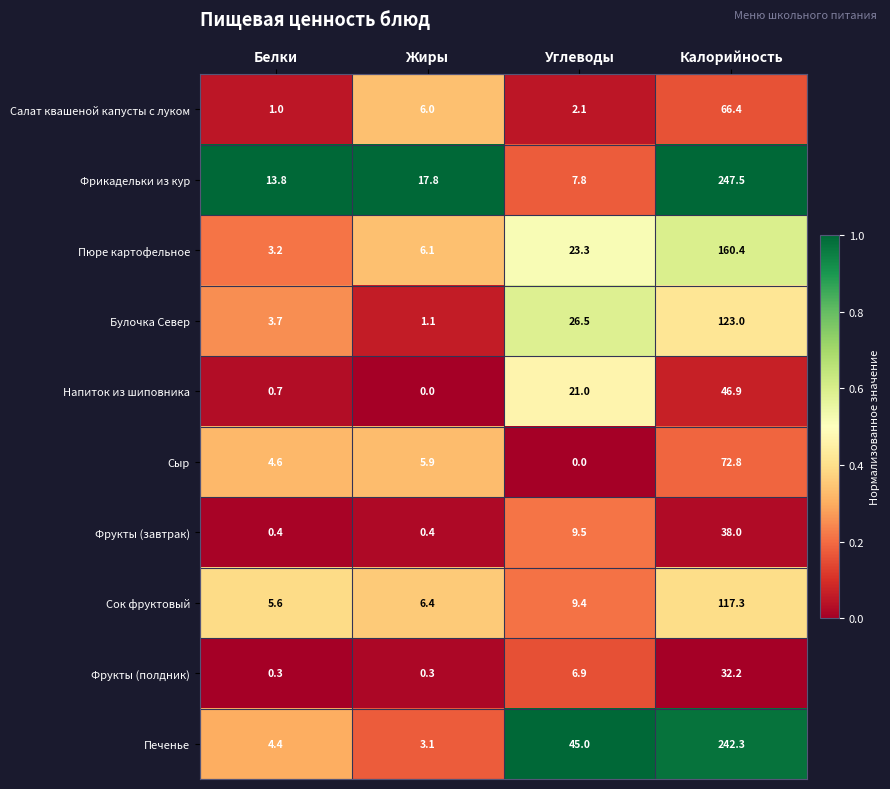

What is the sum of all Сыр values?

83.3